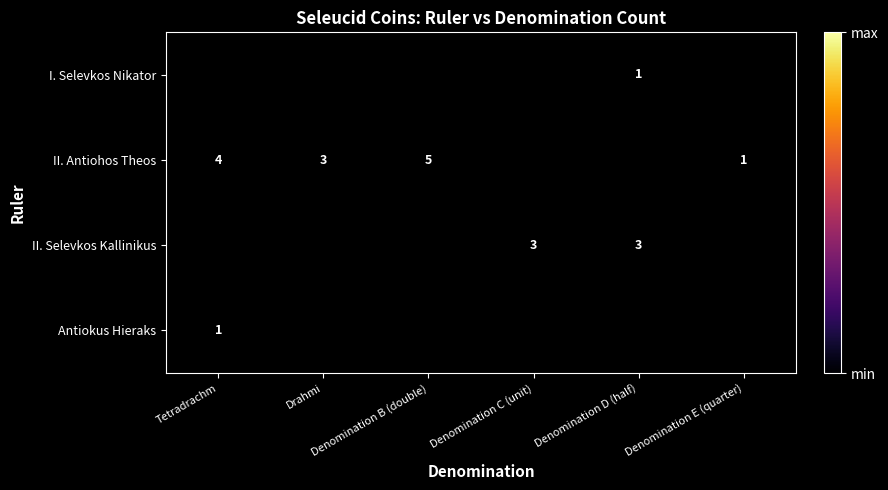

How many series are shown in this chart?

4